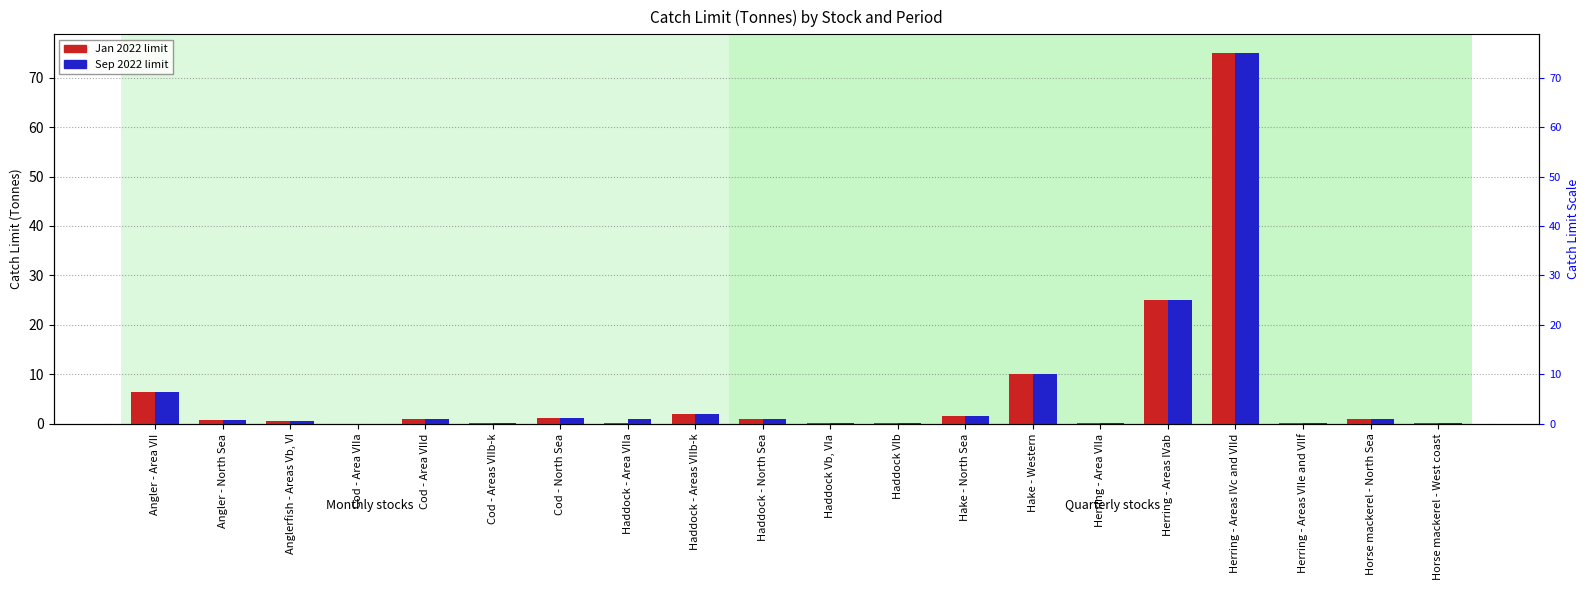

Reading left to right, list all the values displayed in this chart.

Jan 2022 Catch Limit: 6.5	0.8	0.5	0.1	1.0	0.2	1.2	0.1	2.0	1.0	0.2	0.2	1.5	10.0	0.1	25.0	75.0	0.1	1.0	0.1
Sep 2022 Catch Limit: 6.5	0.8	0.5	0.1	1.0	0.2	1.2	1.0	2.0	1.0	0.2	0.2	1.5	10.0	0.1	25.0	75.0	0.1	1.0	0.2